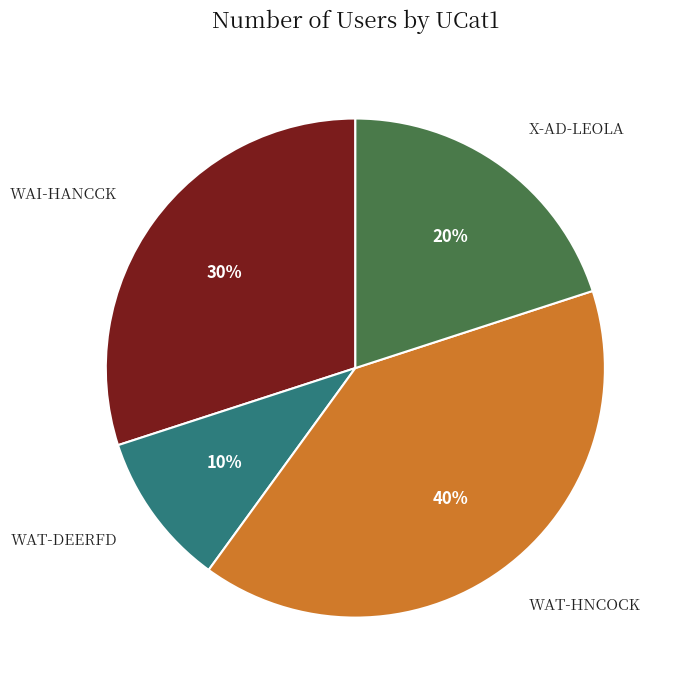

Is there any slice that represents more than half of the pie?

No